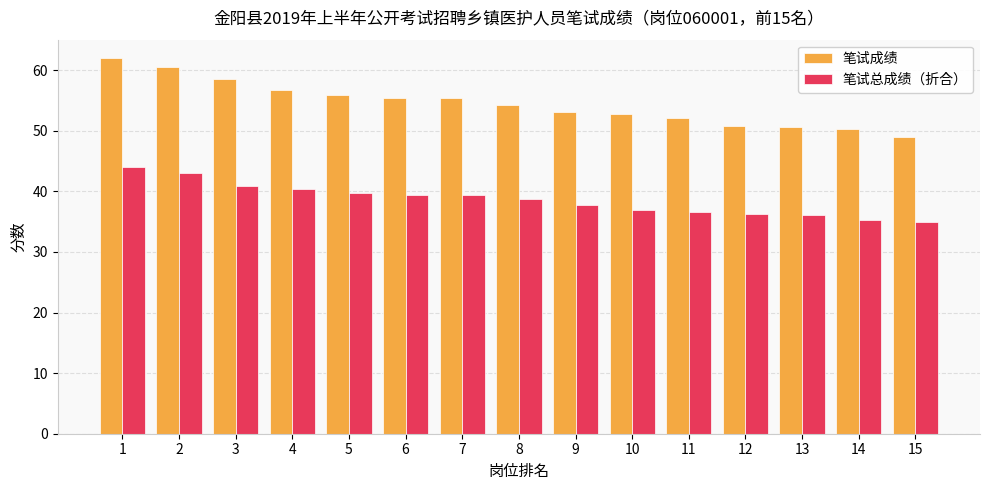

The value of 笔试总成绩（折合） at 8 is 60.2. True or false?

False